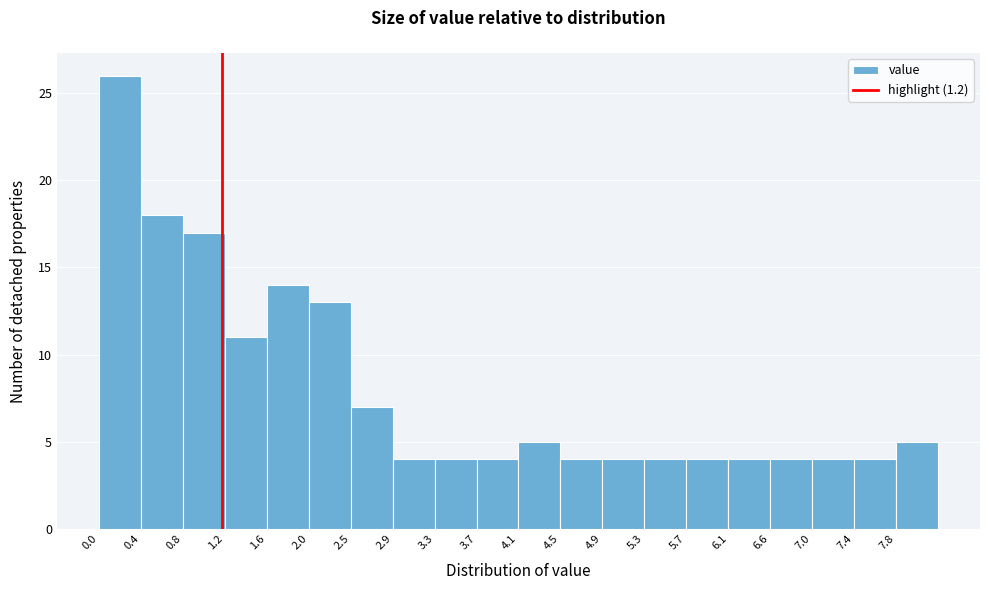

Reading left to right, transcribe this chart: for each bar, give the range it covers on the x-axis and its height. Neither the bar edges nor the heights are printed on the chart, so give them approximately, as read against the axes.

0.00 to 0.41: 26
0.41 to 0.82: 18
0.82 to 1.23: 17
1.23 to 1.64: 11
1.64 to 2.05: 14
2.05 to 2.46: 13
2.46 to 2.87: 7
2.87 to 3.28: 4
3.28 to 3.69: 4
3.69 to 4.10: 4
4.10 to 4.51: 5
4.51 to 4.92: 4
4.92 to 5.33: 4
5.33 to 5.74: 4
5.74 to 6.15: 4
6.15 to 6.56: 4
6.56 to 6.97: 4
6.97 to 7.38: 4
7.38 to 7.79: 4
7.79 to 8.20: 5